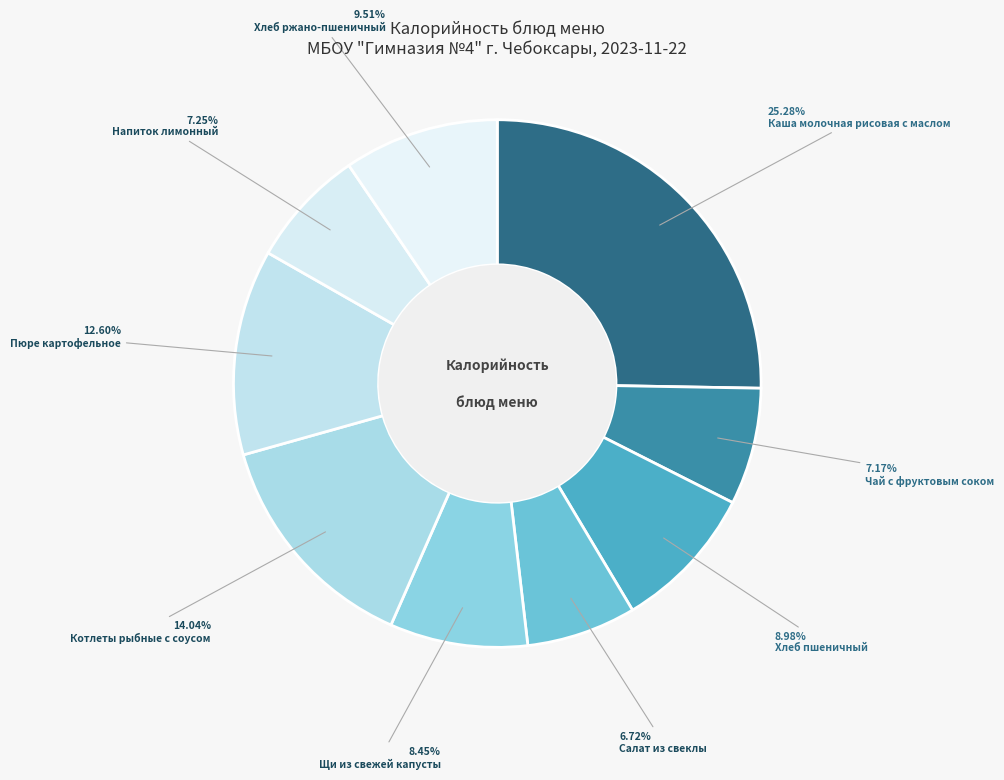

How many segments does this pie chart have?

9